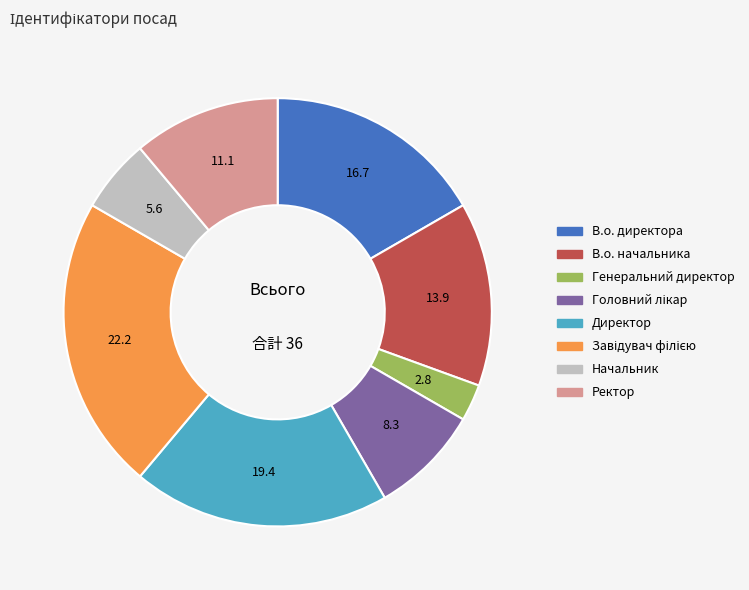

Which slice is the smallest?

Генеральний директор